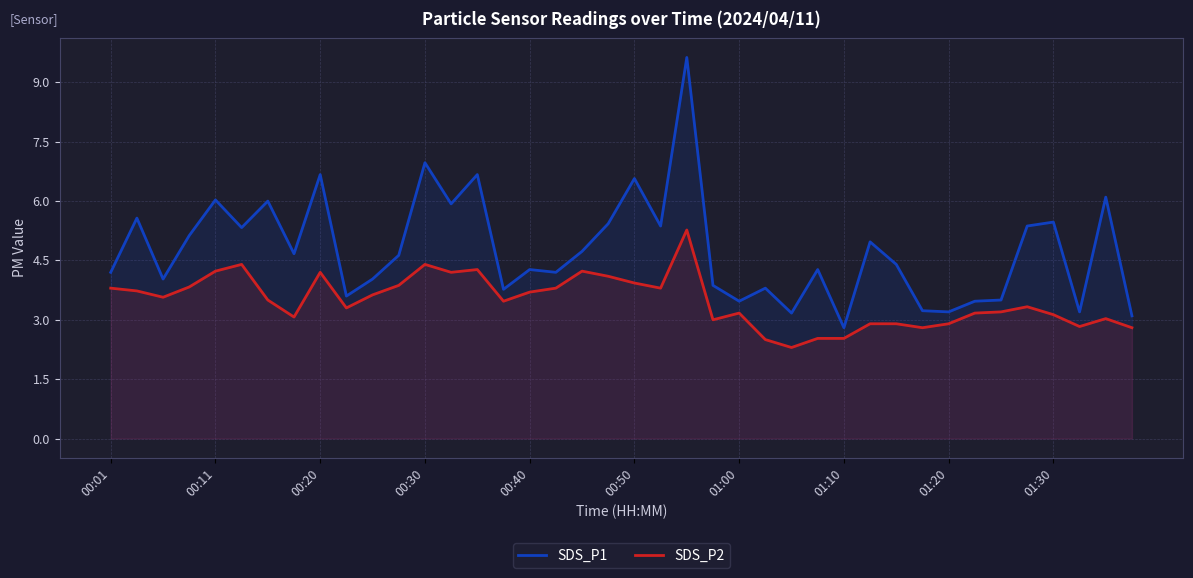

At how many categories does at least one series exceed 8?

1